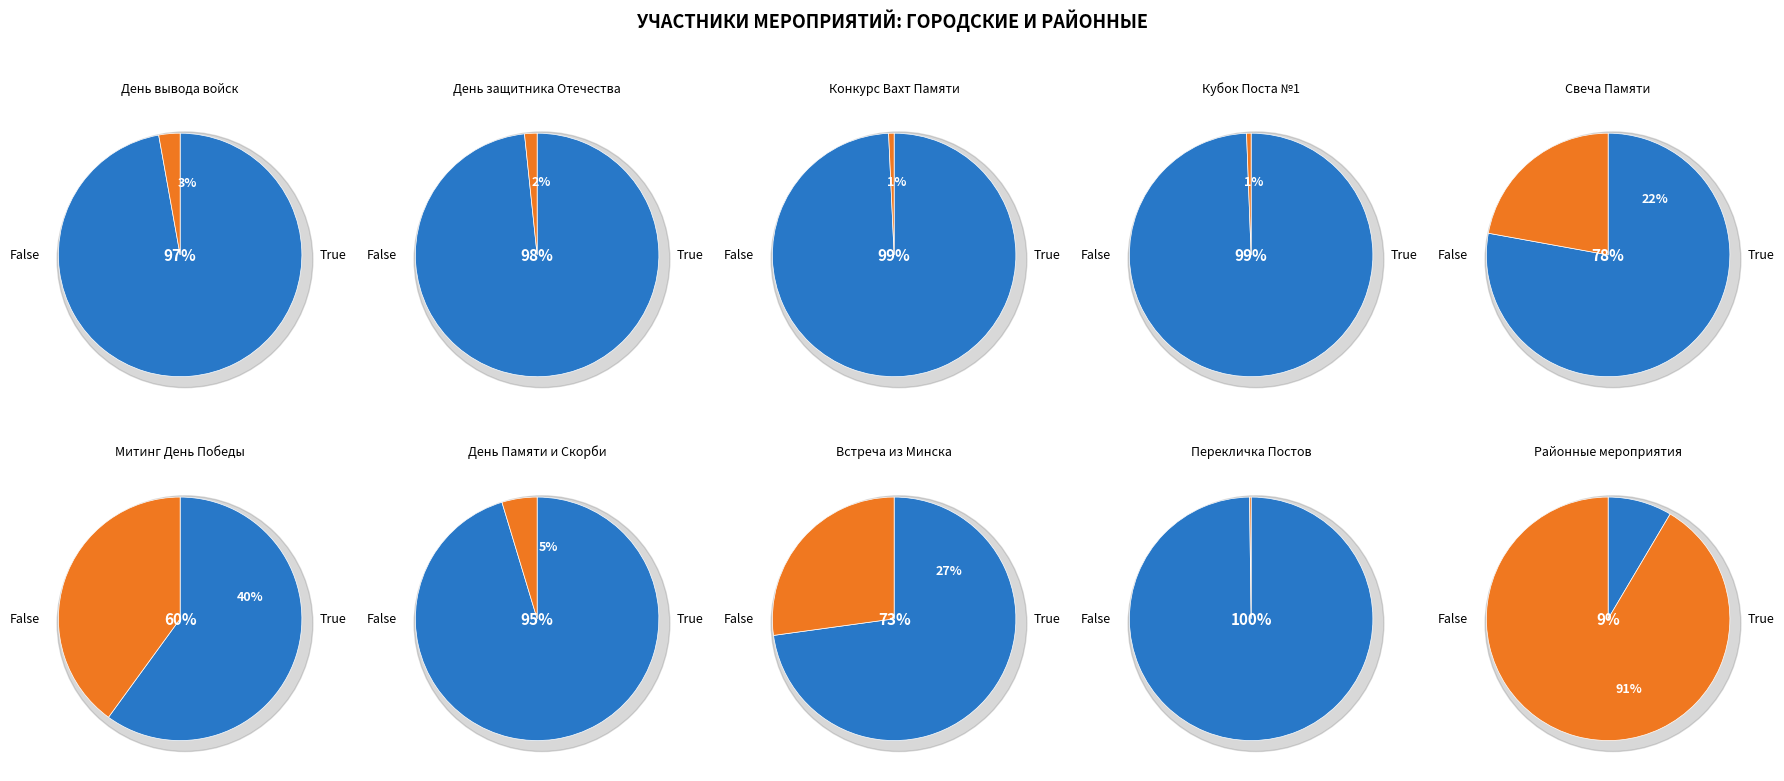

What percentage is the 1 slice, to the nearest percent?

91%